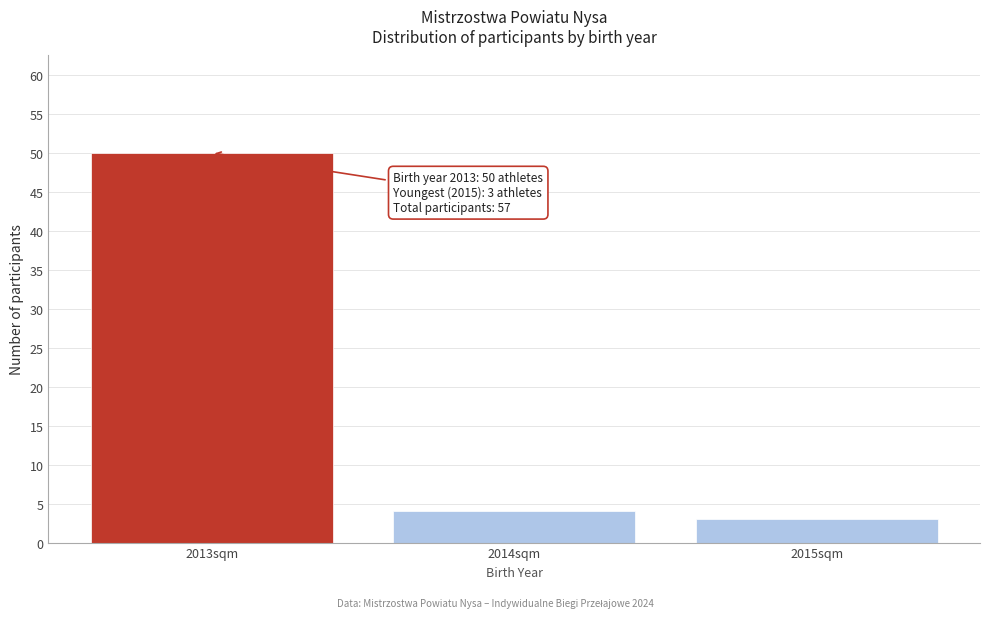

Reading left to right, what are all the values shown in this chart?

50	4	3